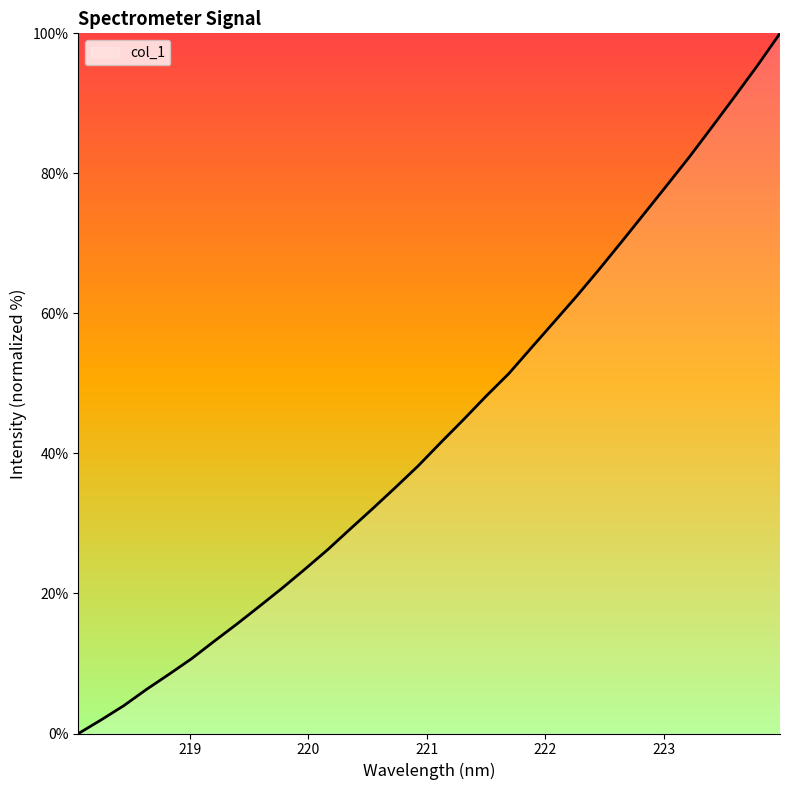

What is the average value?

43.4